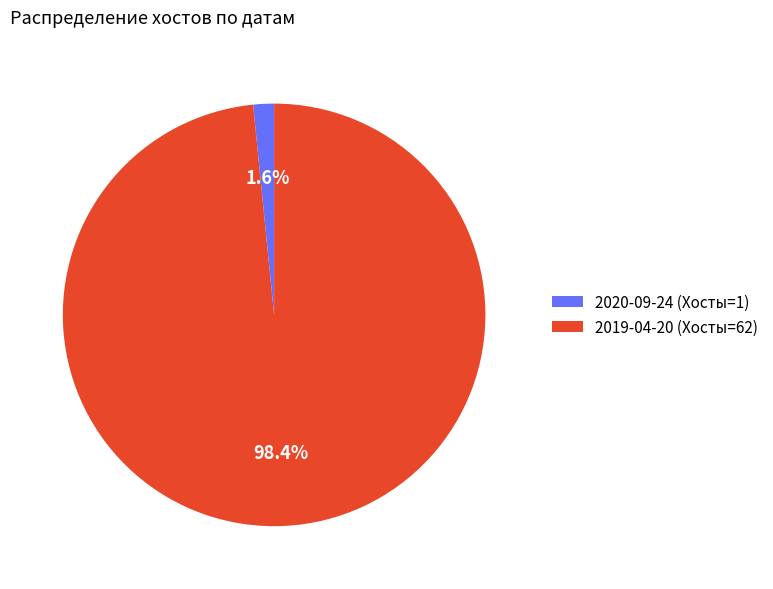

Count the number of slices in the pie.

2